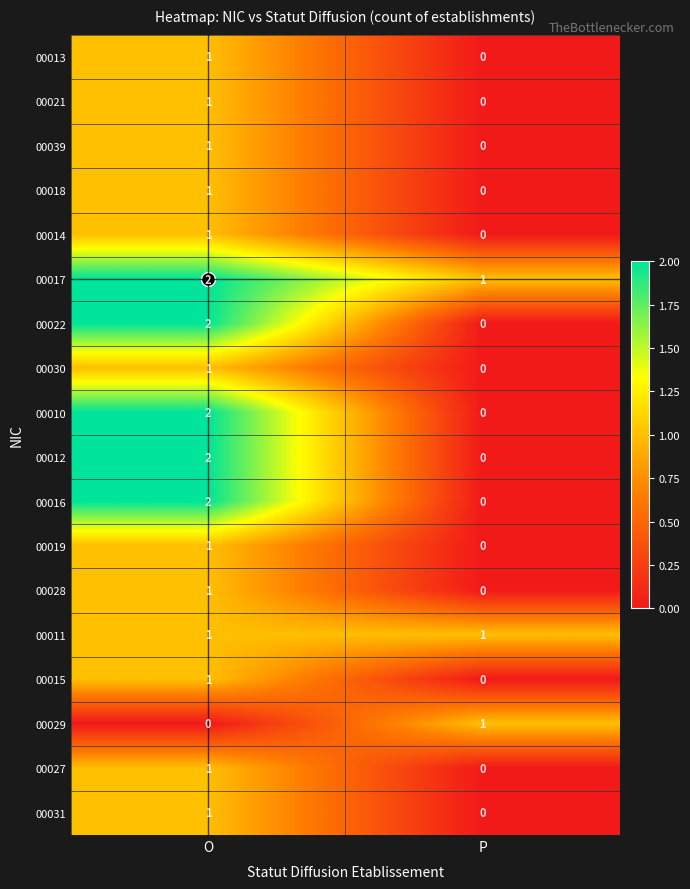

Which label corresponds to the largest value in the chart?

O